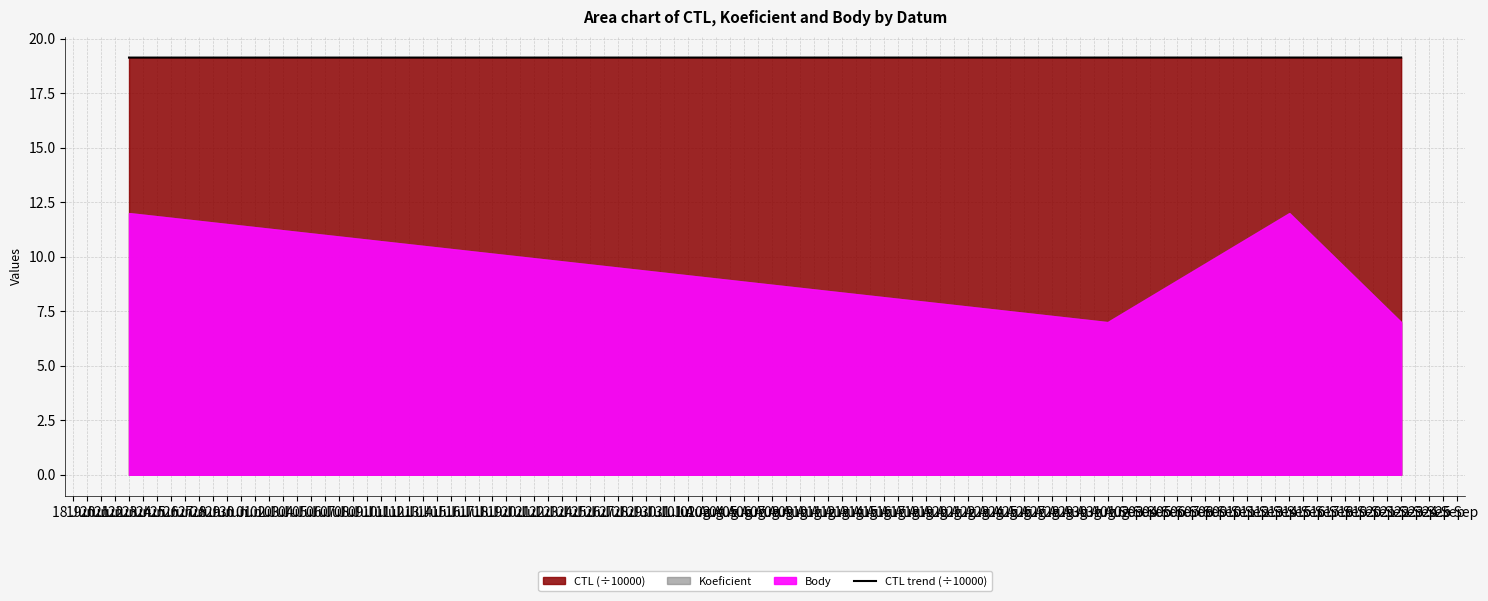

What is the lowest value of the CTL trend (÷10000) series?

19.1